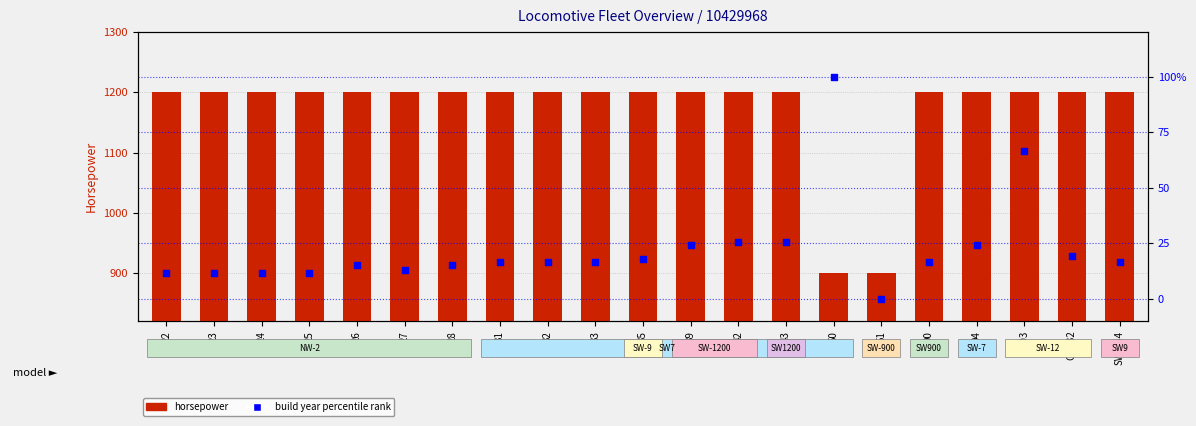

What are all the series names shown in the legend?

horsepower, build year percentile